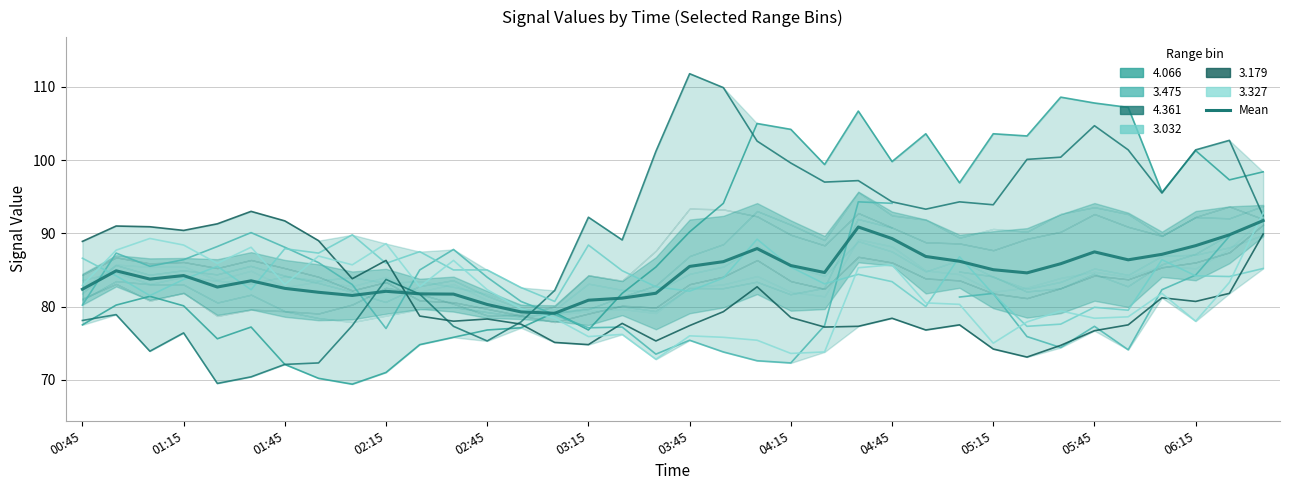

True or false: the data shows 18.3 at 02:45.

False